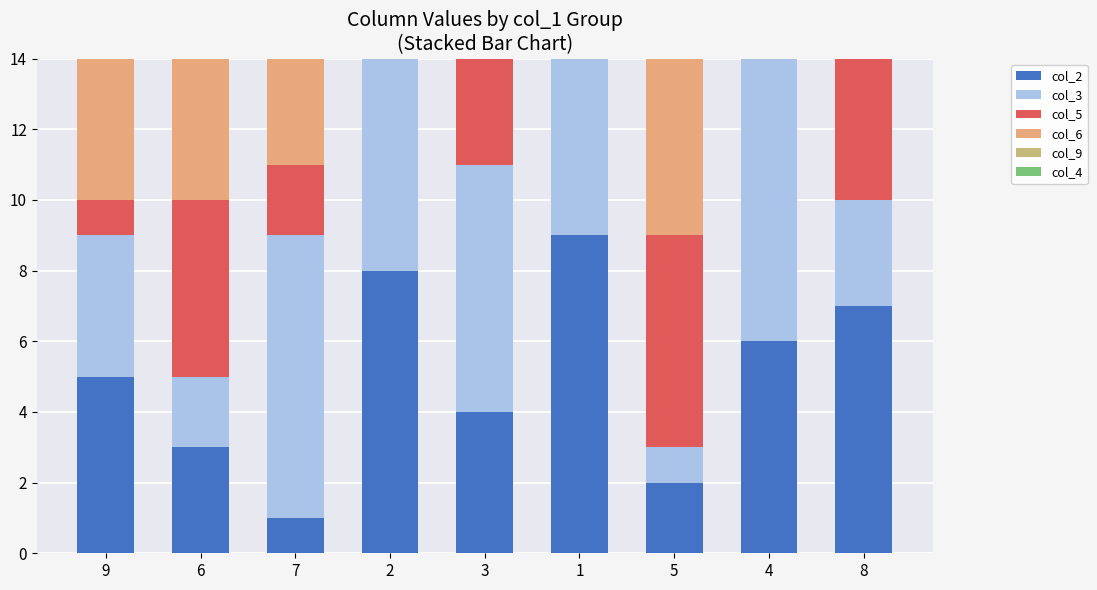

What is the total value across all series at 9?

26